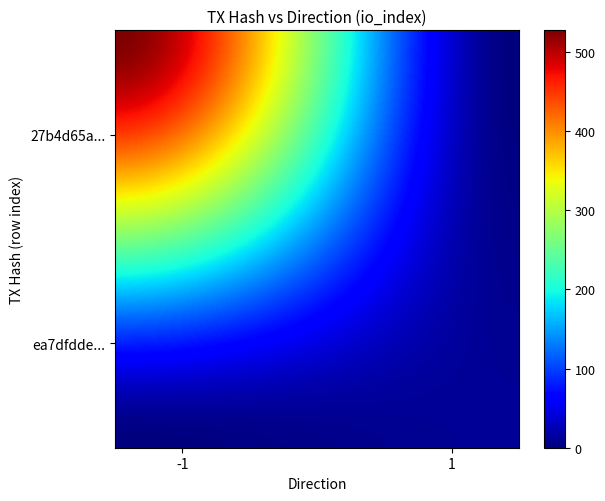

What is the difference between the maximum and minimum values in the 27b4d65ab1395d6d665864b8cc60ebef33792cf series?

528